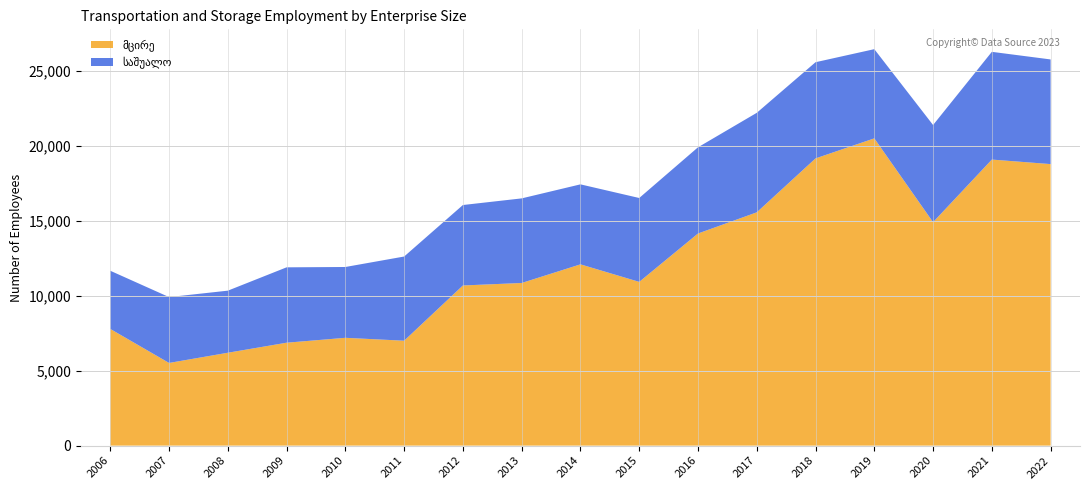

What is the total value across all series at 2015?

16537.0